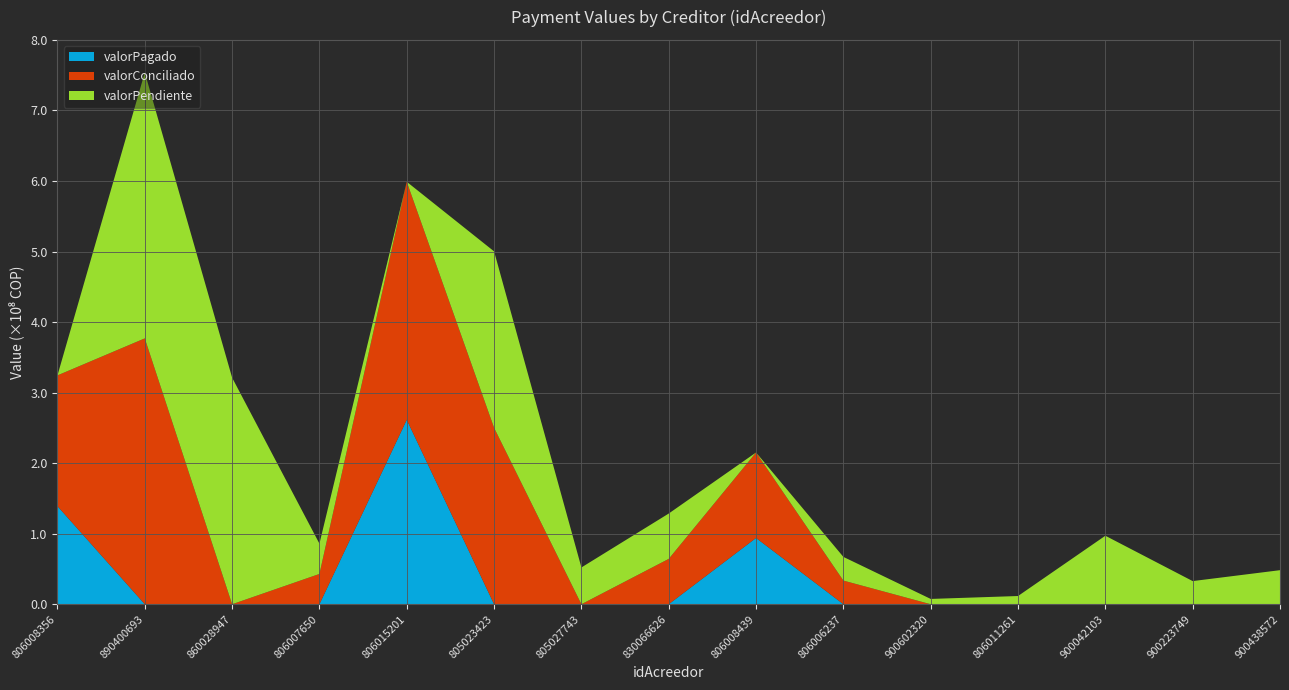

Reading left to right, list all the values displayed in this chart.

valorPendiente: 806008356=0	890400693=376877747	860028947=321193028	806007650=42937303	806015201=0	805023423=250101709	805027743=52115120	830066626=64283570	806008439=0	806006237=33549815	900602320=7506691	806011261=11638235	900042103=97104337	900223749=32803962	900438572=48271162
valorConciliado: 806008356=185380359	890400693=376877747	860028947=0	806007650=42937303	806015201=337373269	805023423=250101709	805027743=0	830066626=64283570	806008439=121188580	806006237=33549815	900602320=0	806011261=0	900042103=0	900223749=0	900438572=0
valorPagado: 806008356=139035269	890400693=0	860028947=0	806007650=0	806015201=261464283	805023423=0	805027743=0	830066626=0	806008439=93921150	806006237=0	900602320=0	806011261=0	900042103=0	900223749=0	900438572=0